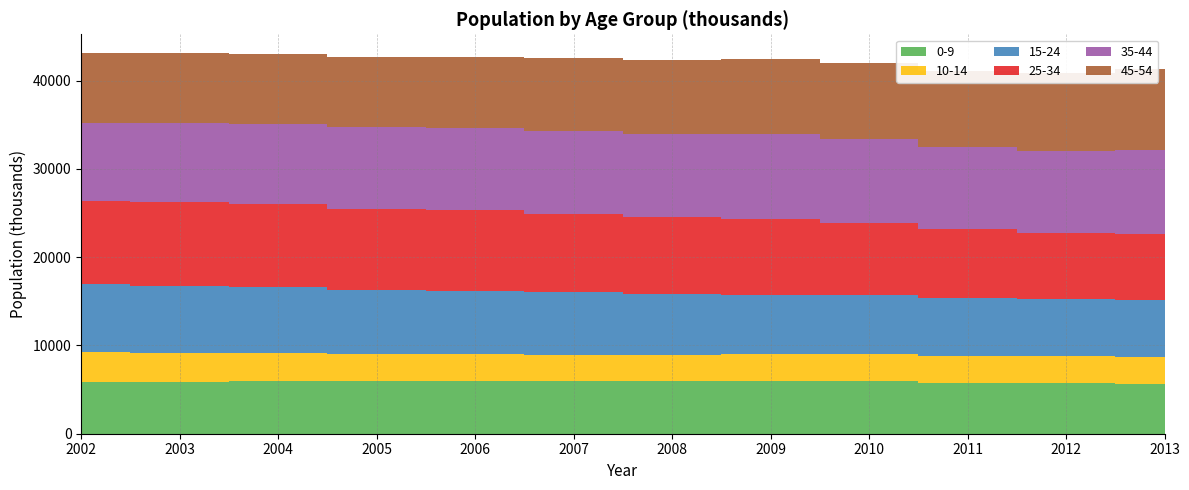

Reading left to right, transcribe all the data shown in this chart.

0-9: 2002=5816	2003=5844	2004=5940	2005=5916	2006=5990	2007=5954	2008=5985	2009=5979	2010=5951	2011=5780	2012=5689	2013=5599
10-14: 2002=3394	2003=3304	2004=3243	2005=3066	2006=3011	2007=2952	2008=2972	2009=3000	2010=3075	2011=3023	2012=3071	2013=3085
15-24: 2002=7744	2003=7554	2004=7439	2005=7334	2006=7204	2007=7093	2008=6909	2009=6785	2010=6688	2011=6581	2012=6481	2013=6451
25-34: 2002=9363	2003=9490	2004=9419	2005=9184	2006=9124	2007=8945	2008=8712	2009=8508	2010=8177	2011=7800	2012=7463	2013=7468
35-44: 2002=8905	2003=8970	2004=9071	2005=9208	2006=9286	2007=9348	2008=9385	2009=9641	2010=9465	2011=9257	2012=9316	2013=9530
45-54: 2002=7870	2003=7911	2004=7919	2005=7972	2006=8104	2007=8266	2008=8421	2009=8518	2010=8643	2011=8693	2012=8884	2013=9130